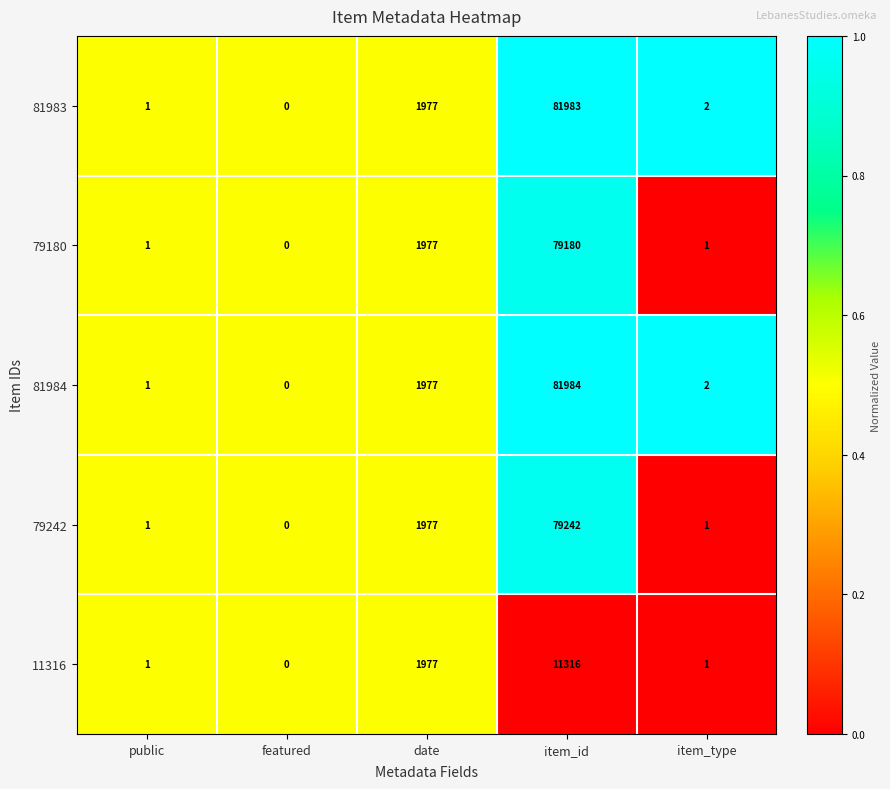

Where is 81984 nearest to the value 40992?

date